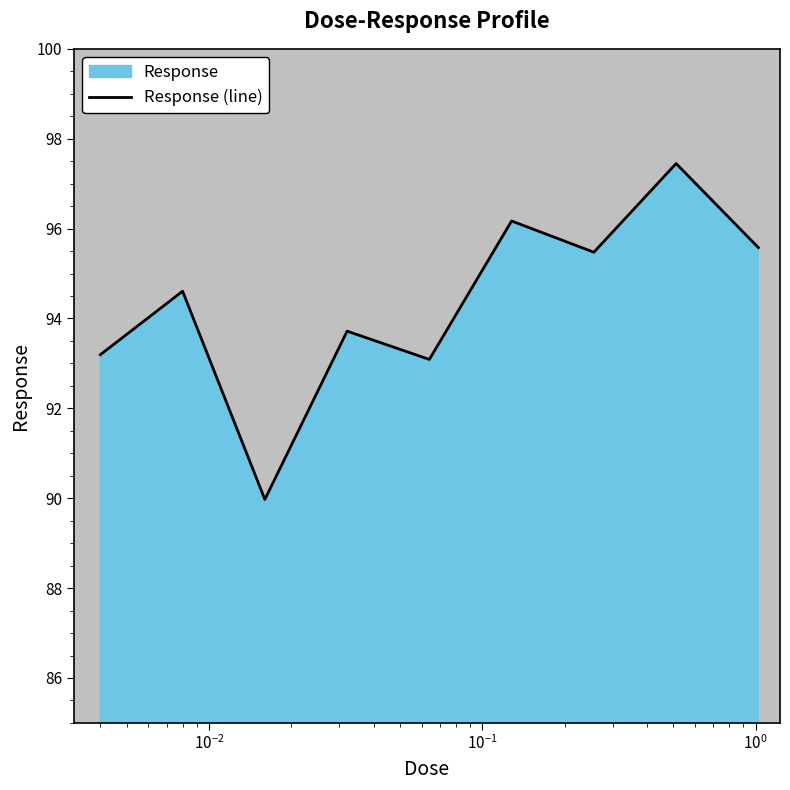

What is the minimum value shown in the chart?

90.0